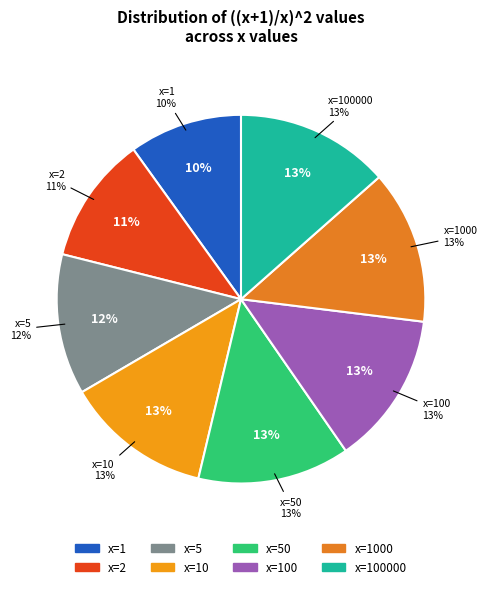

What is the largest slice in the pie chart?

x=100000